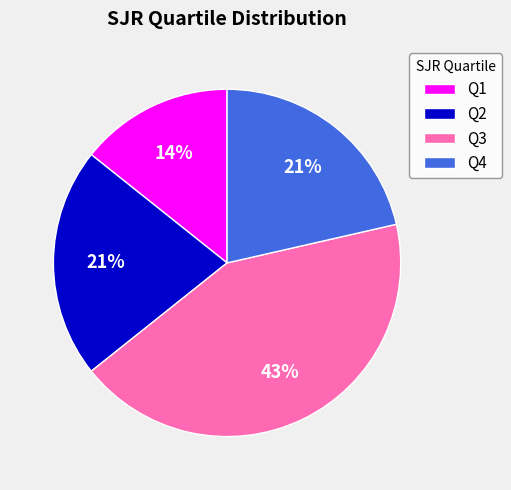

Which slice is the largest?

Q3